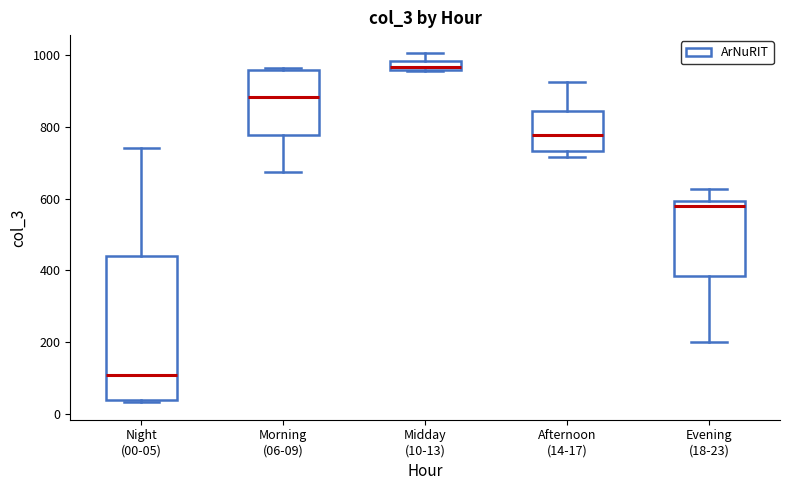

Where does the median line of the box for Night (00-05) sit on the y-axis? The values are not printed on the chart, so give them approximately, as read against the axis.

100